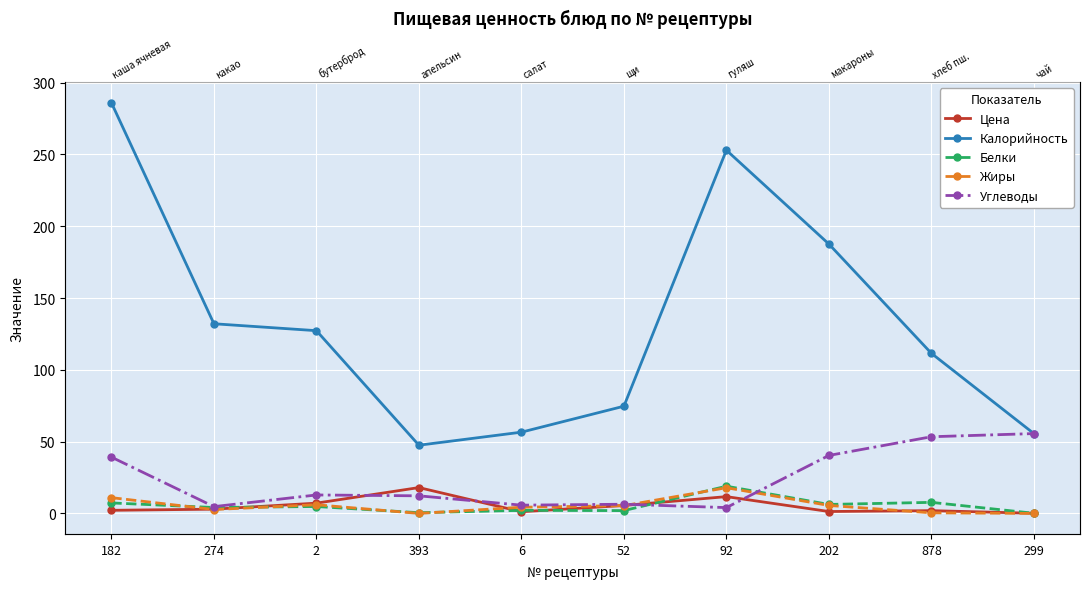

True or false: Калорийность and Белки intersect in this chart.

False